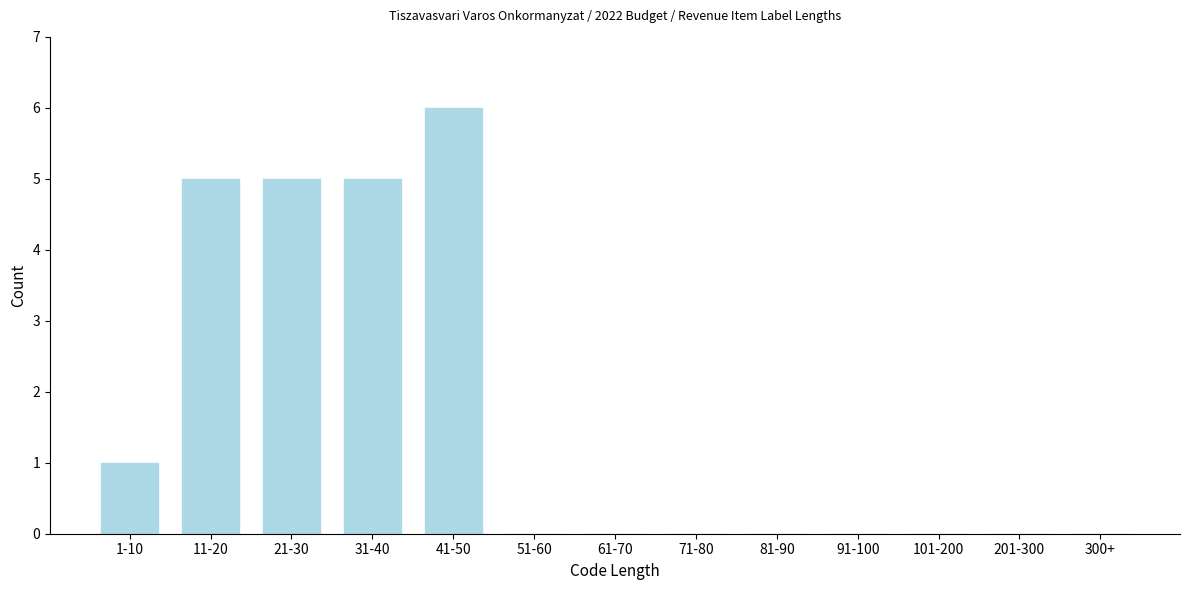

Reading left to right, list all the values displayed in this chart.

1-10=1	11-20=5	21-30=5	31-40=5	41-50=6	51-60=0	61-70=0	71-80=0	81-90=0	91-100=0	101-200=0	201-300=0	300+=0